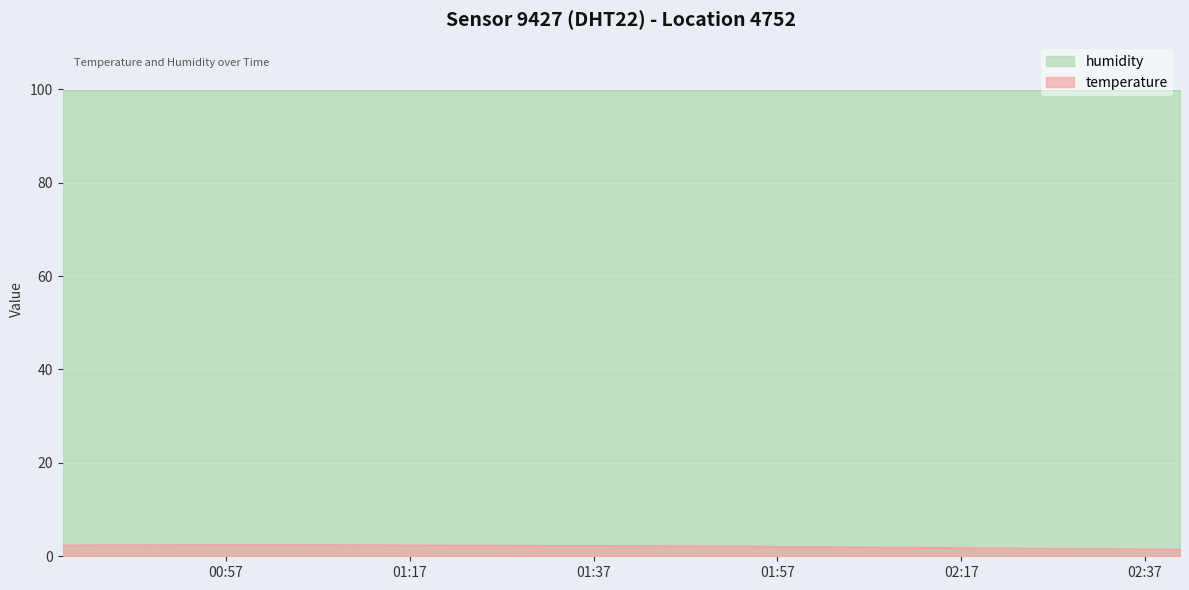

What is the change in value from 2023-04-03T00:39:12 to 2023-04-03T01:02:01?

+0.1